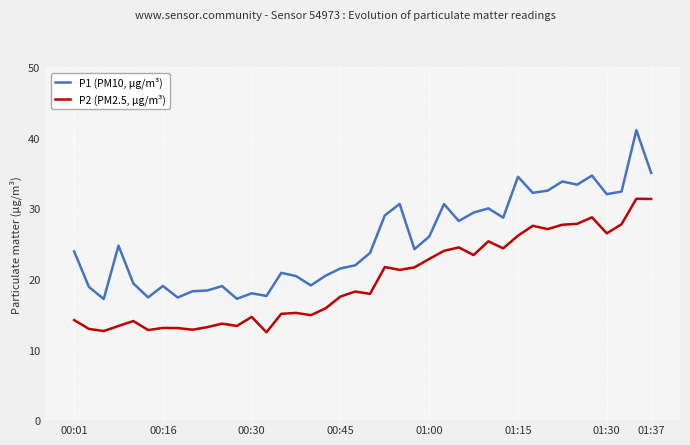

True or false: P1 (PM10, µg/m³) and P2 (PM2.5, µg/m³) intersect in this chart.

False